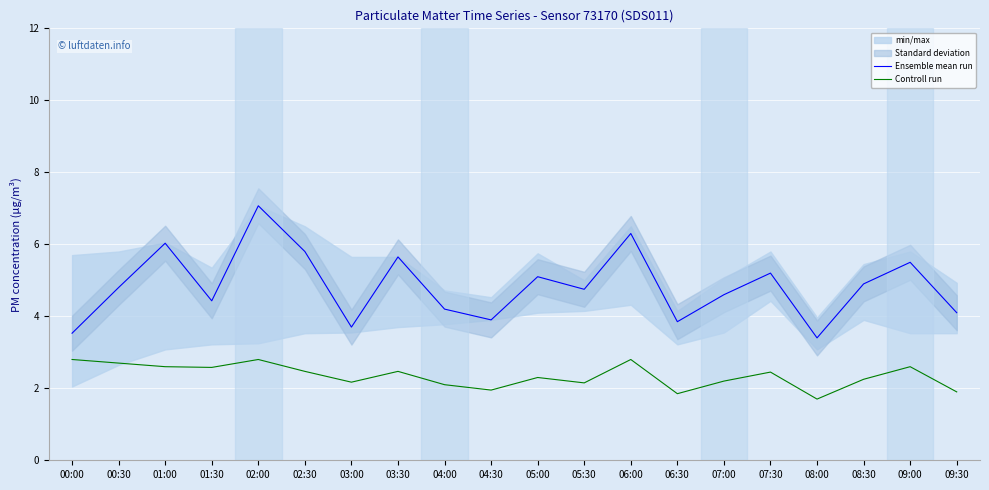

What is the difference between the Controll run values at 02:00 and 05:00?

0.5